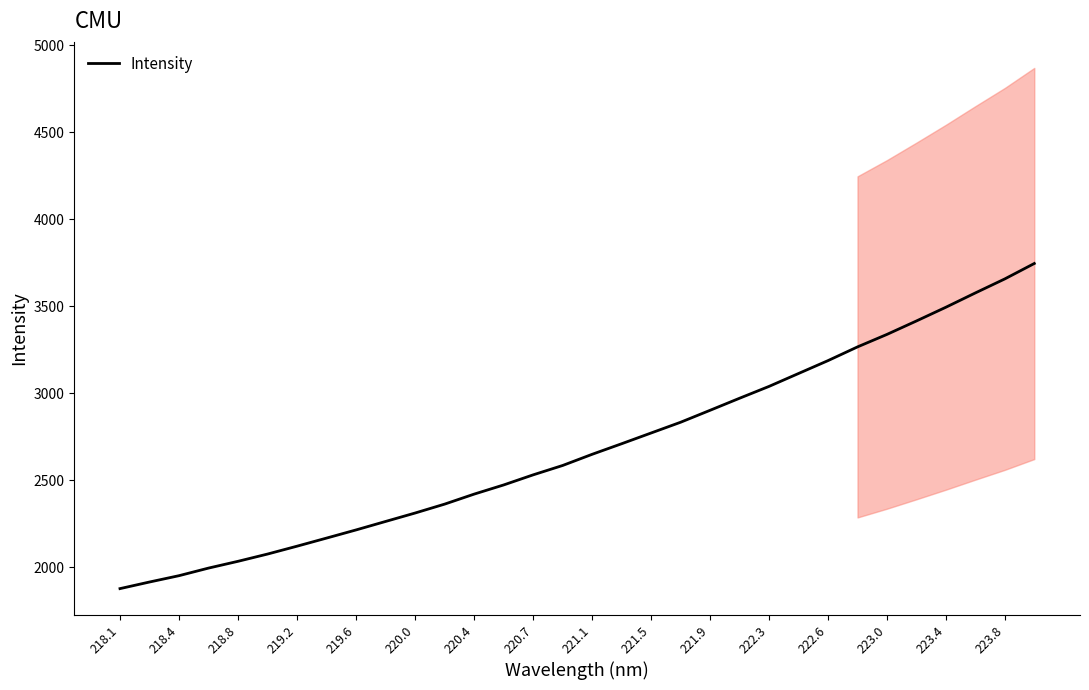

True or false: Intensity has a value of 922.1 at 219.2.

False